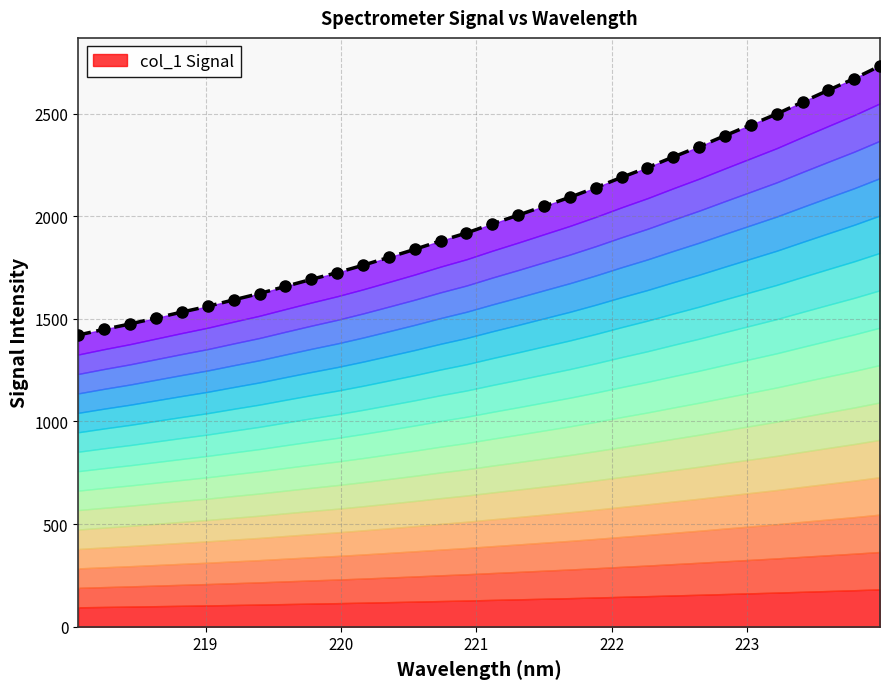

Reading left to right, what are all the values shown in this chart?

1421.2	1449.0	1475.0	1504.1	1533.0	1560.8	1592.5	1623.2	1658.1	1692.2	1725.0	1761.1	1799.6	1838.5	1879.9	1918.2	1962.8	2005.2	2048.9	2092.3	2139.4	2189.3	2236.9	2288.7	2338.8	2392.5	2445.2	2498.0	2556.4	2613.8	2670.4	2732.1